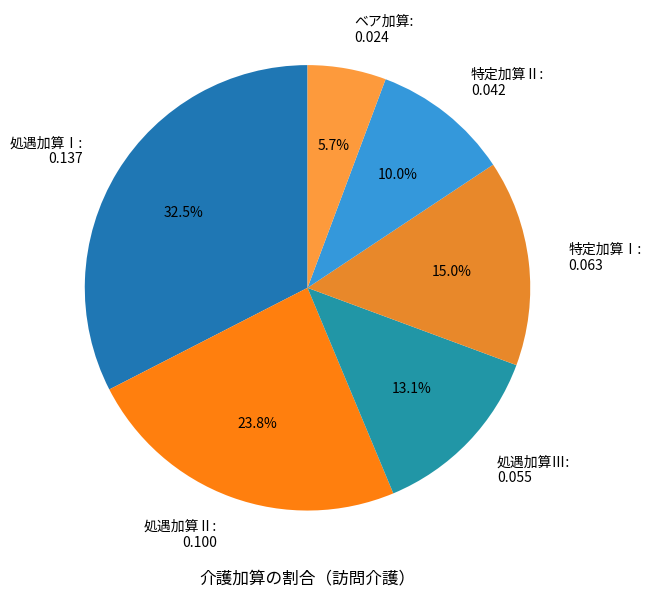

Is the sum of 処遇加算Ⅲ and 特定加算Ⅰ greater than half?

No